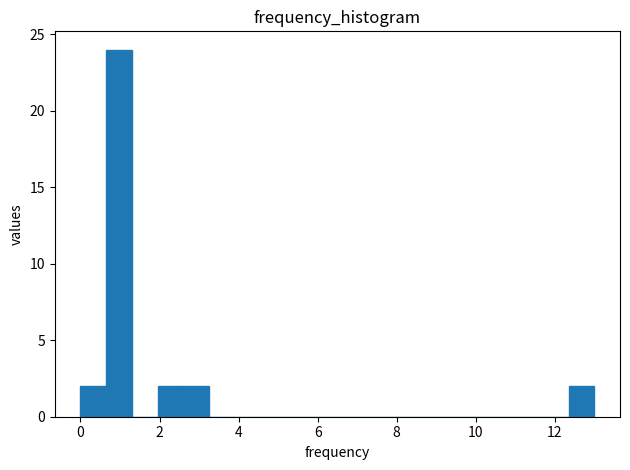

Around what value on the x-axis is the tallest bar? Give the approximate position of its centre, as read against the axis.

1.0